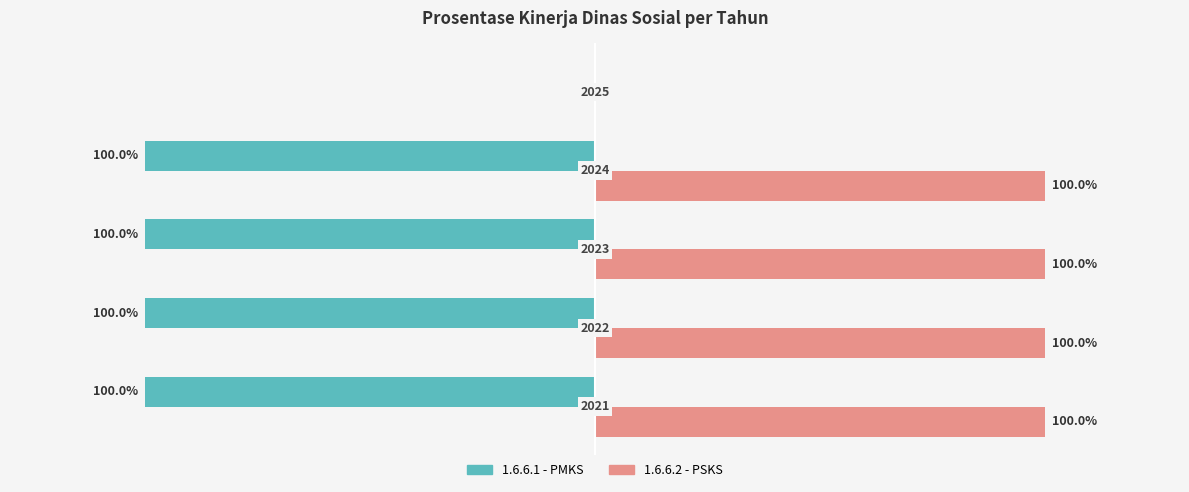

Is the value of 1.6.6.2 - PSKS at 2022 greater than the value of 1.6.6.1 - PMKS at 2025?

Yes